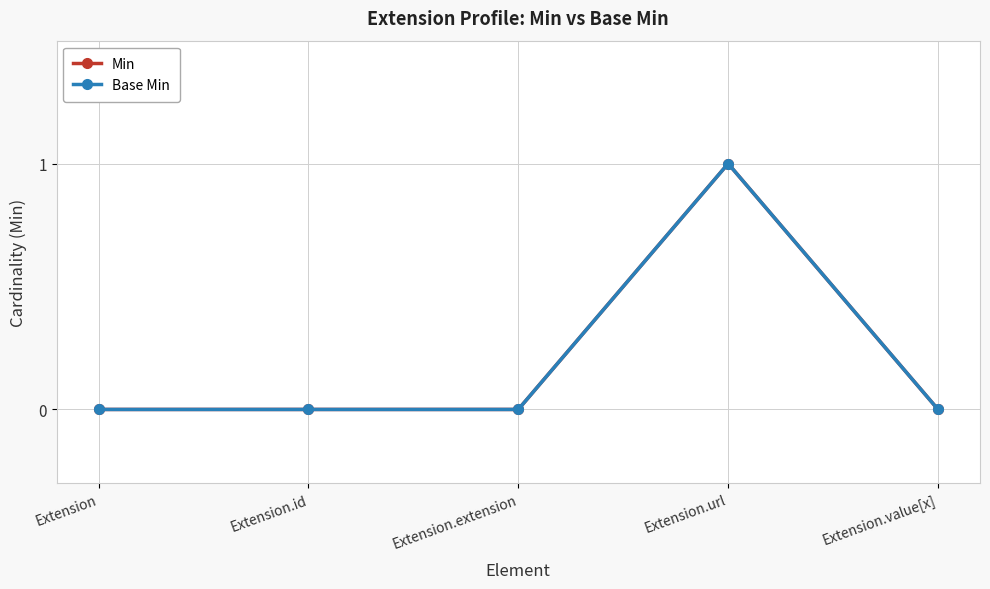

Does the chart have visible grid lines?

Yes